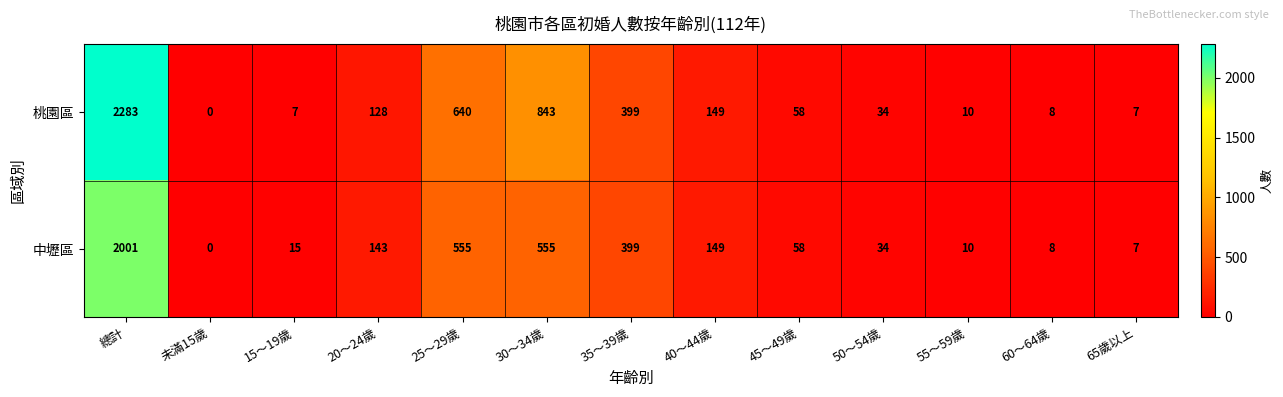

Which series has the largest total across all categories?

桃園區